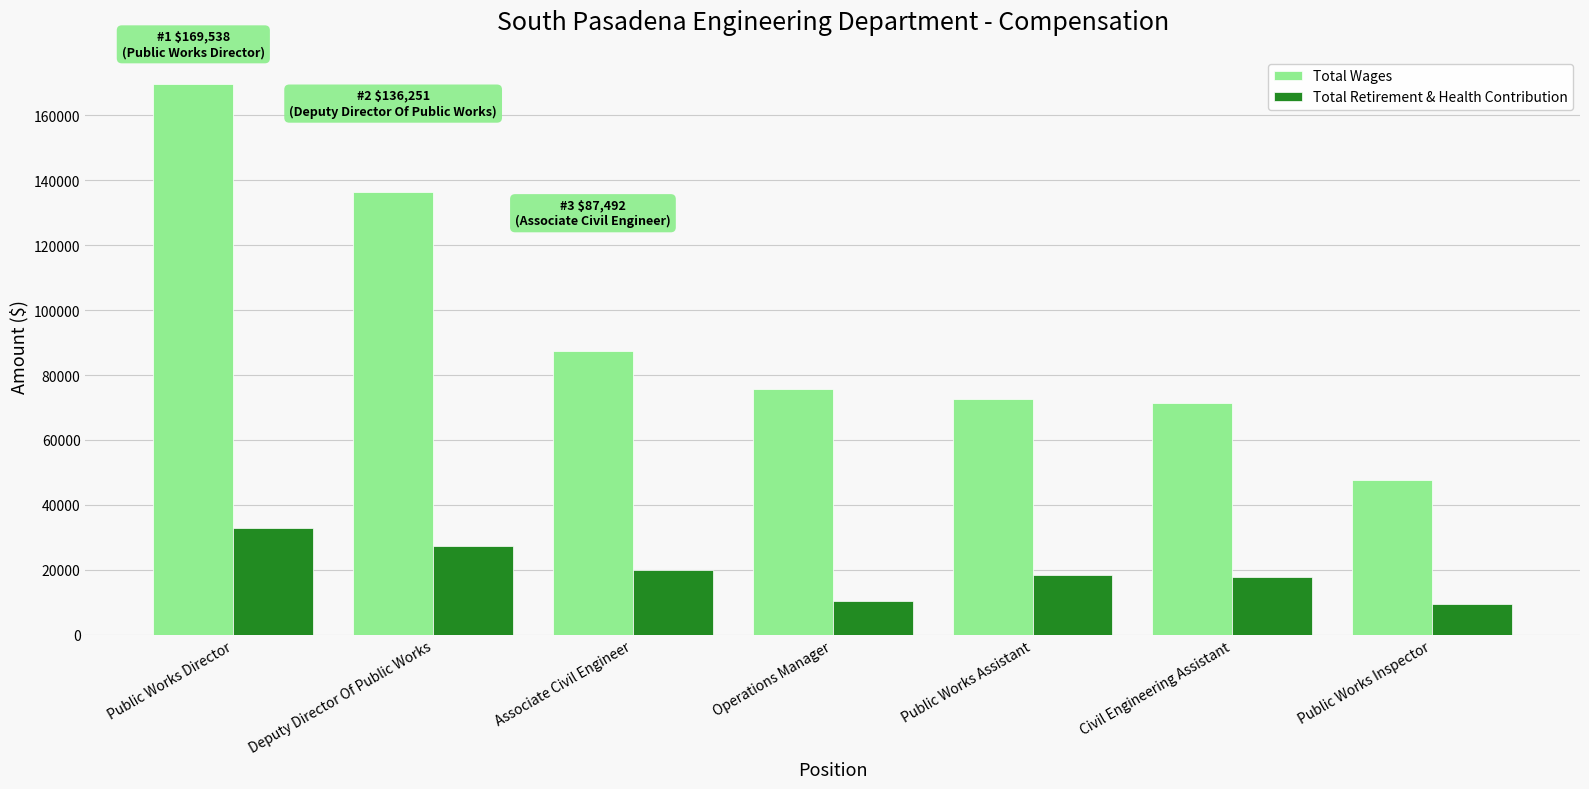

What is the difference between the highest and lowest values at Deputy Director Of Public Works?

109001